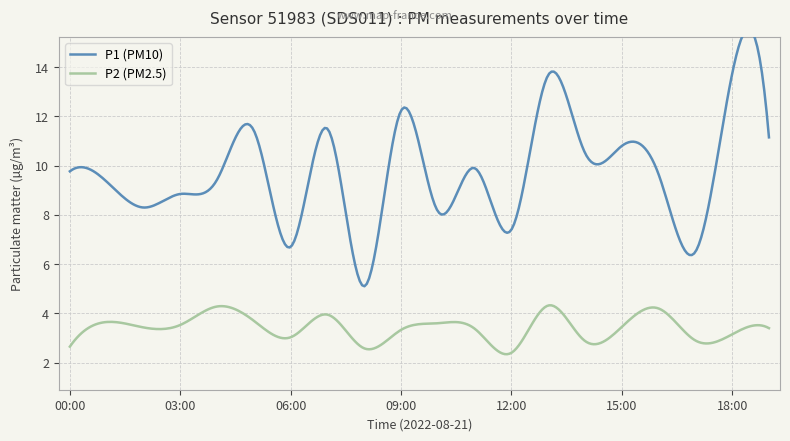

How many lines are shown in the chart?

2